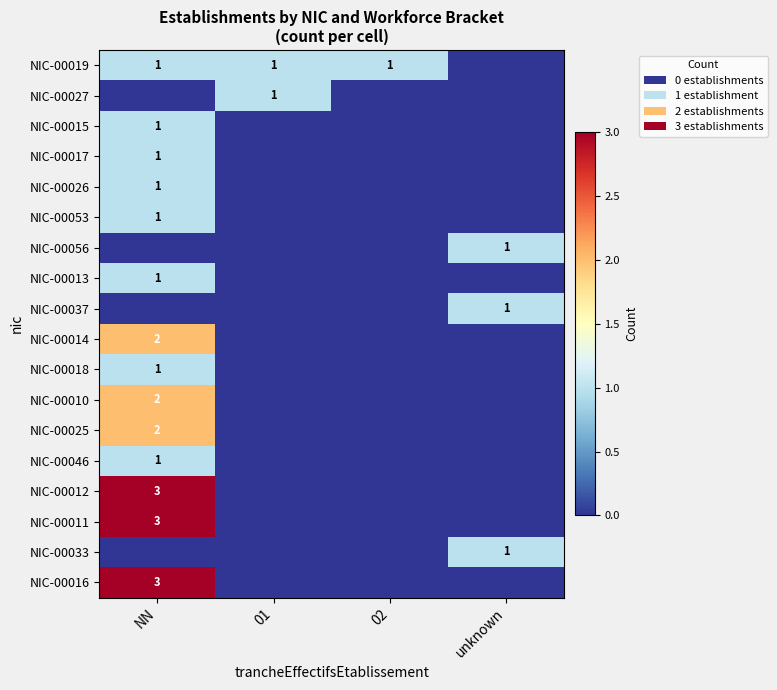

The value of NIC-00017 at NN is 0. True or false?

False